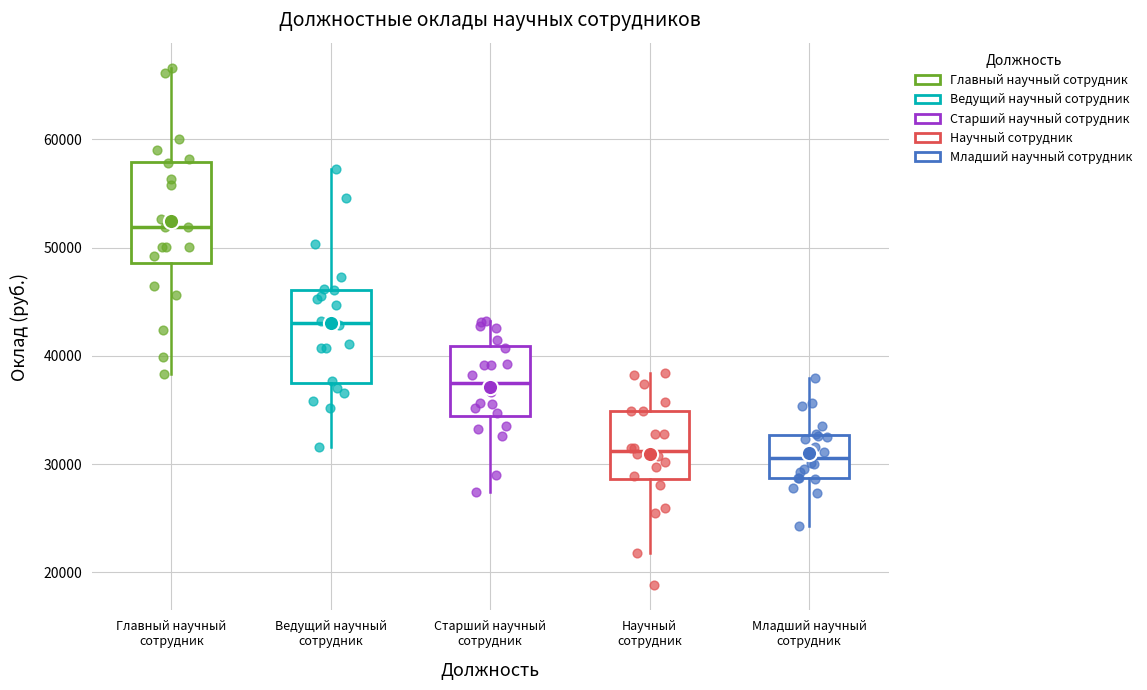

Reading left to right, transcribe this box plot: for each box, give where its median line is, the range the box spans, and where its two whiskers end, as read against the y-axis. The values are not printed on the chart, so give them approximately, as read against the axis.

Главный научный сотрудник: median 52000, box 49000 to 58000, whiskers 38000 to 67000
Ведущий научный сотрудник: median 43000, box 38000 to 46000, whiskers 32000 to 57000
Старший научный сотрудник: median 37000, box 34000 to 41000, whiskers 27000 to 43000
Научный сотрудник: median 31000, box 29000 to 35000, whiskers 22000 to 38000
Младший научный сотрудник: median 31000, box 29000 to 33000, whiskers 24000 to 38000